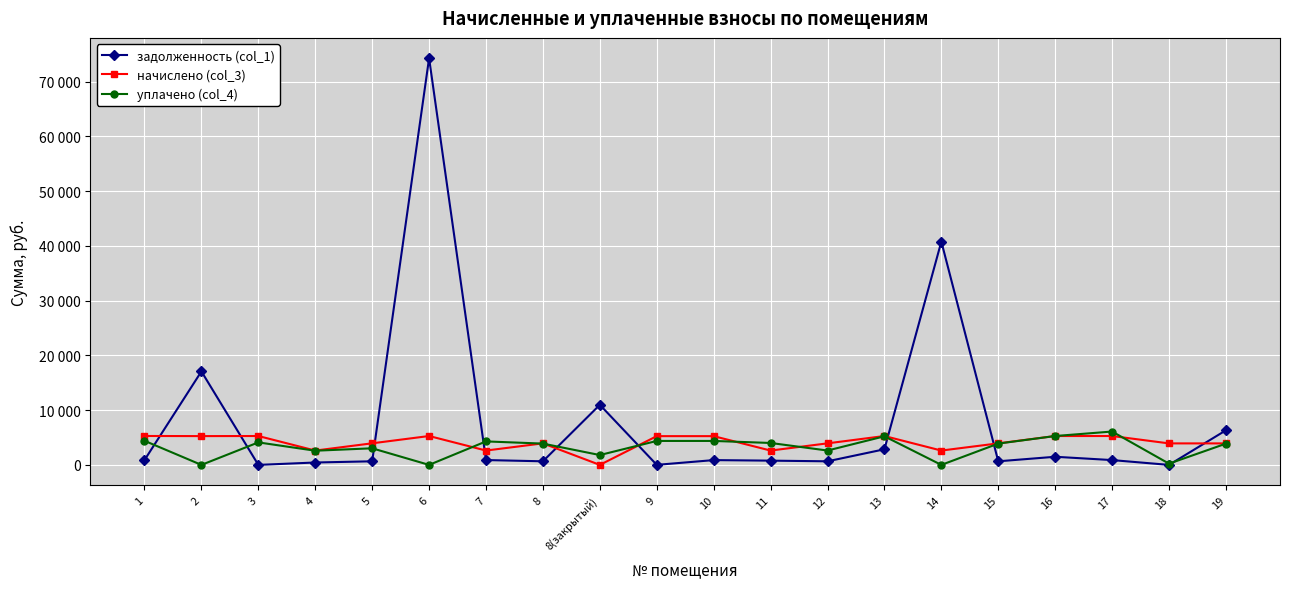

At which category does задолженность (col_1) reach its first local valley?

3